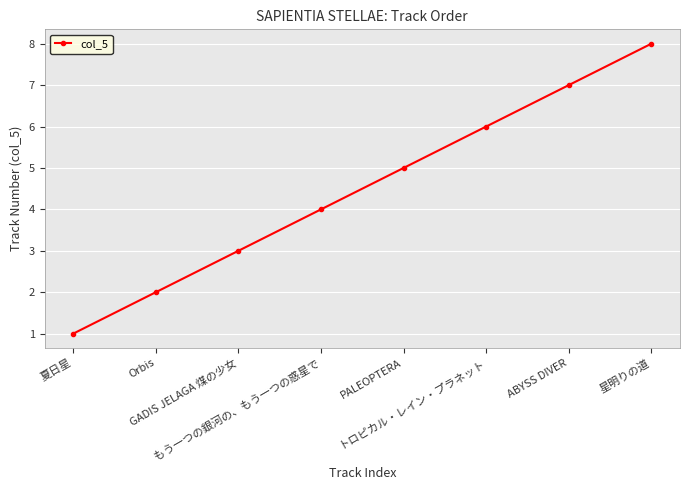

What is the difference between the second highest and minimum values?

6